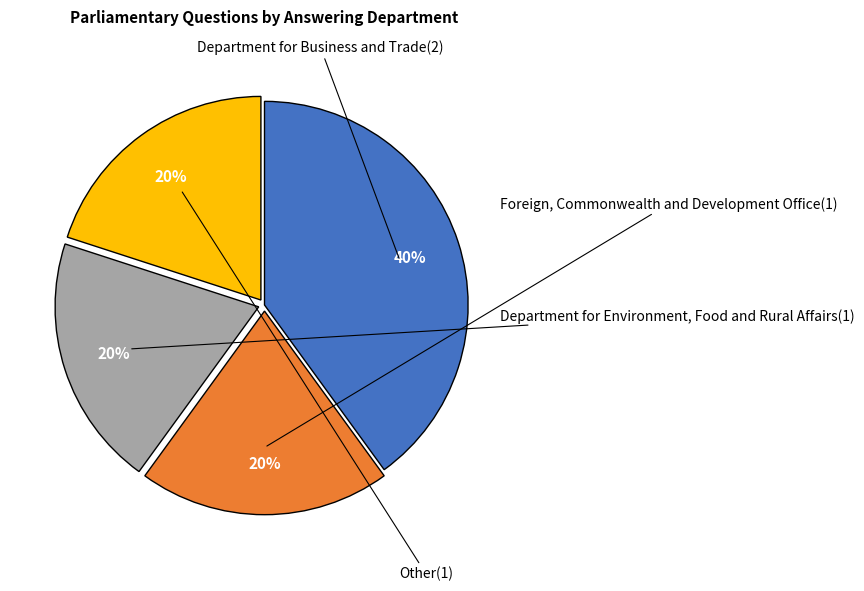

Is there any slice that represents more than half of the pie?

No